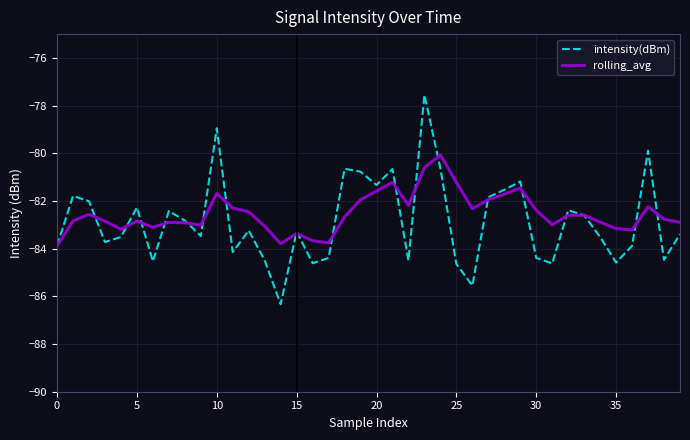

List the series in order of their peak value, lowest first.

rolling_avg, intensity(dBm)